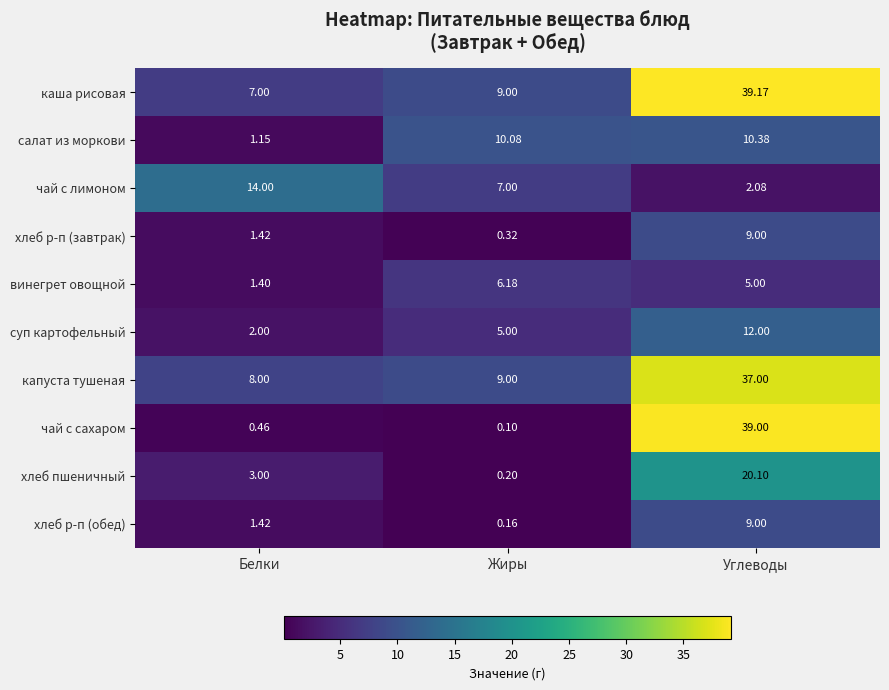

Where does the винегрет овощной series first go above 5?

Жиры